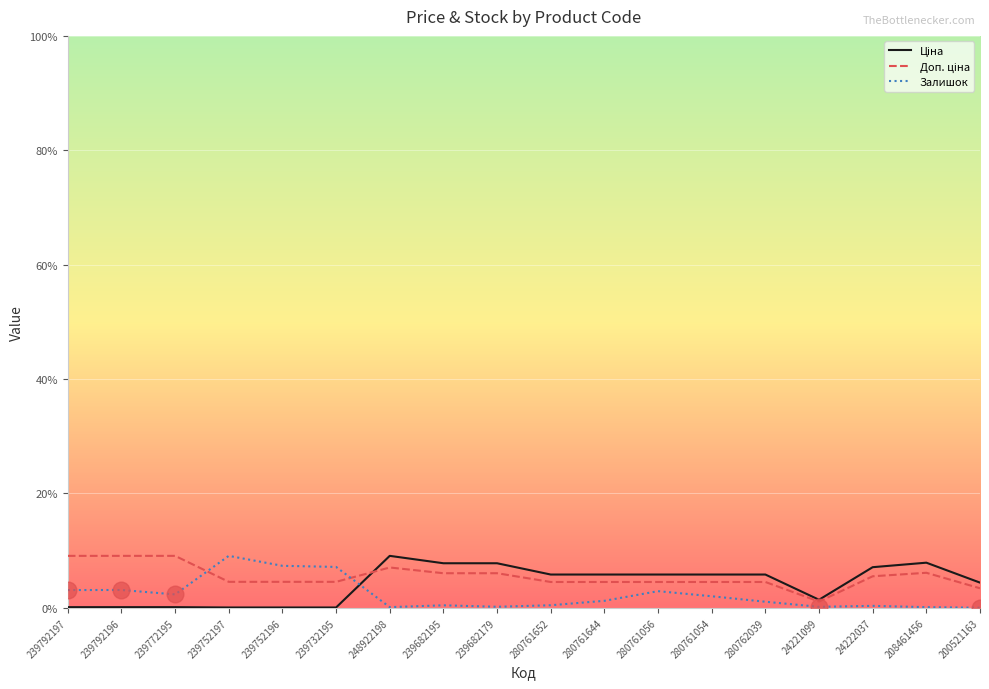

Reading left to right, list all the values displayed in this chart.

Ціна: 10.9	10.9	10.9	5.4	5.4	5.4	845.0	724.8	724.8	541.3	541.3	541.3	541.3	541.3	131.2	660.8	734.0	409.8
Доп. ціна: 845.0	845.0	845.0	422.5	422.5	422.5	655.9	562.6	562.6	420.2	420.2	420.2	420.2	420.2	101.8	512.9	569.7	318.1
Залишок: 289.0	290.0	218.0	845.0	683.0	665.0	11.0	41.0	17.0	42.0	114.0	271.0	188.0	99.0	16.0	32.0	11.0	2.0